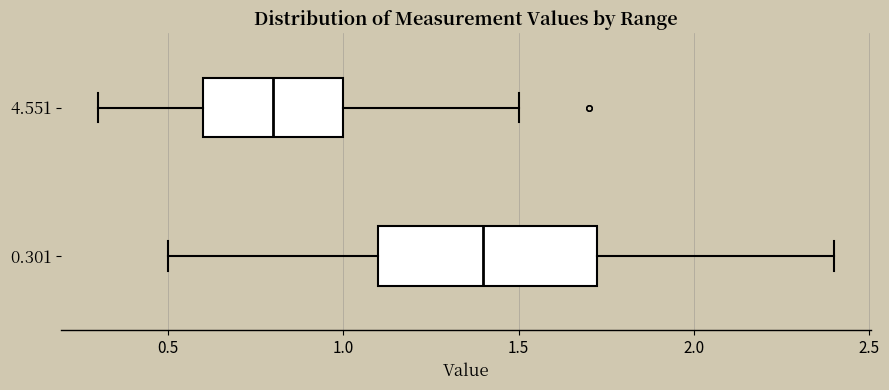

Where is the right edge of the box at y = 0.301 on the x-axis? The values are not printed on the chart, so give them approximately, as read against the axis.

1.75